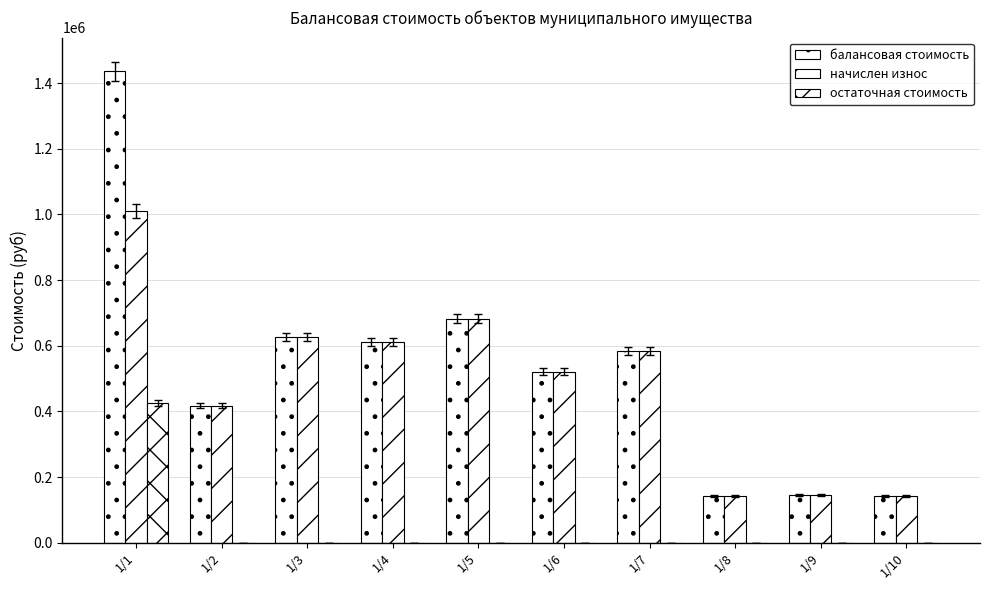

At which label does начислен износ reach its peak?

1/1